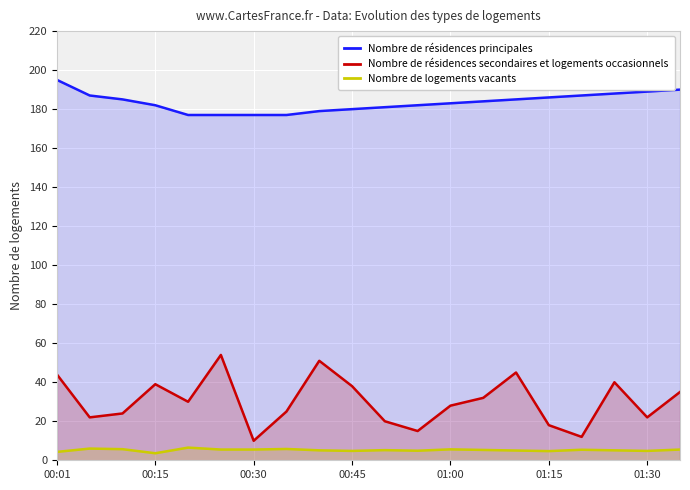

True or false: Nombre de résidences secondaires et logements occasionnels and Nombre de résidences principales intersect in this chart.

False